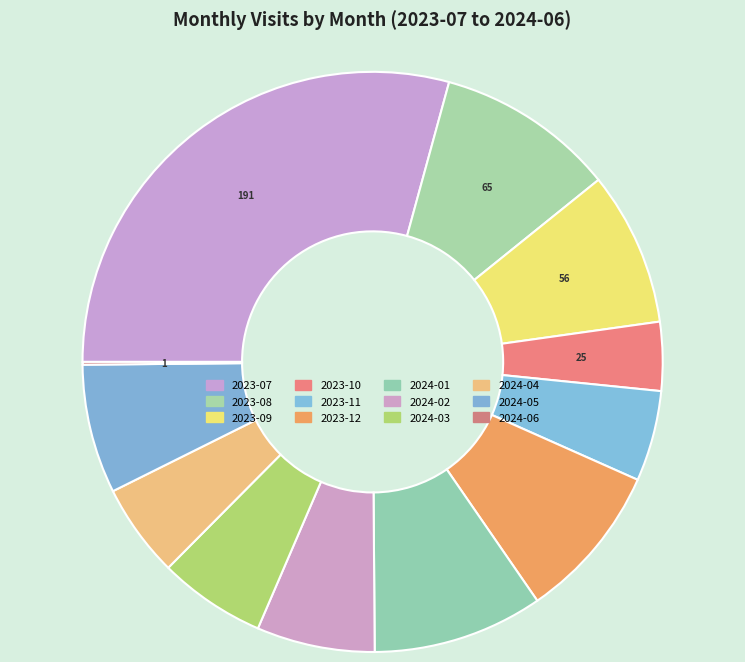

What is the total percentage of 2023-07 and 2023-12?

38.0%